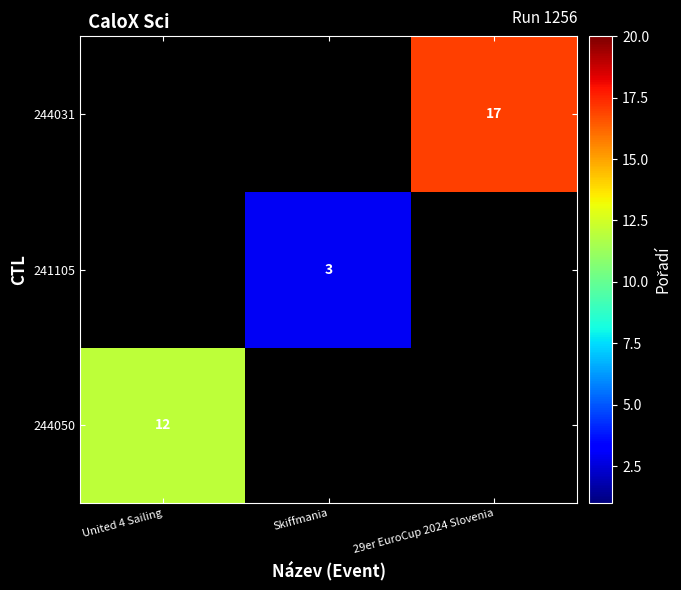

Is it true that 244031 equals 17 at 29er EuroCup 2024 Slovenia?

True